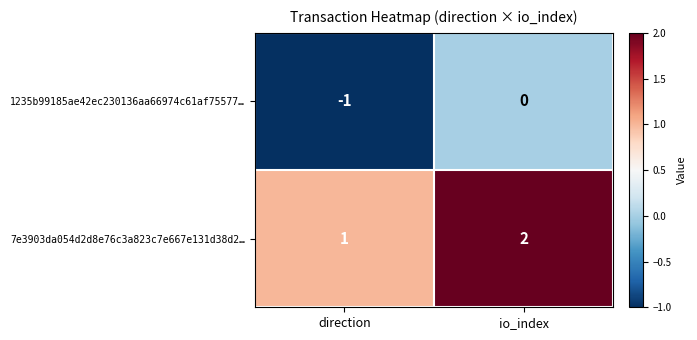

The 1235b99185ae42ec230136aa66974c61af75577… series shows 0 at direction. True or false?

False